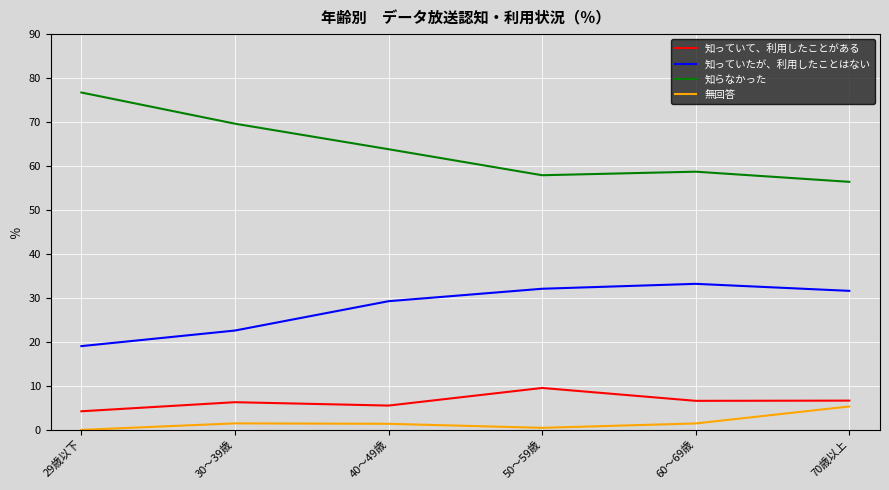

At 30～39歳, list the series in order from largest to smallest.

知らなかった, 知っていたが、利用したことはない, 知っていて、利用したことがある, 無回答